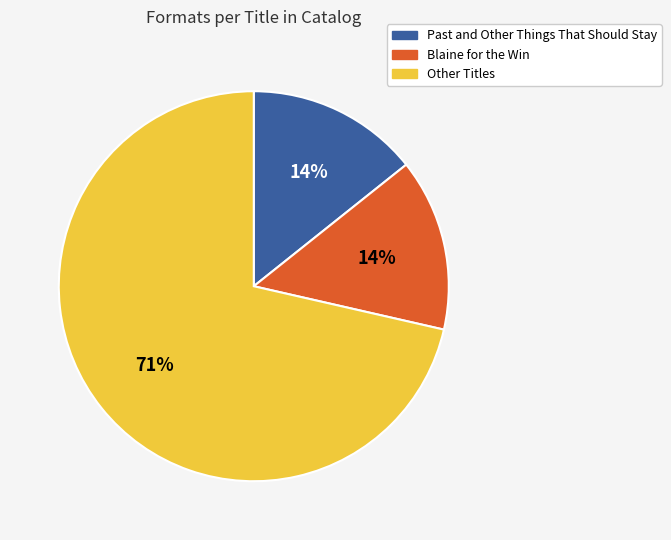

What is the largest slice in the pie chart?

Other Titles